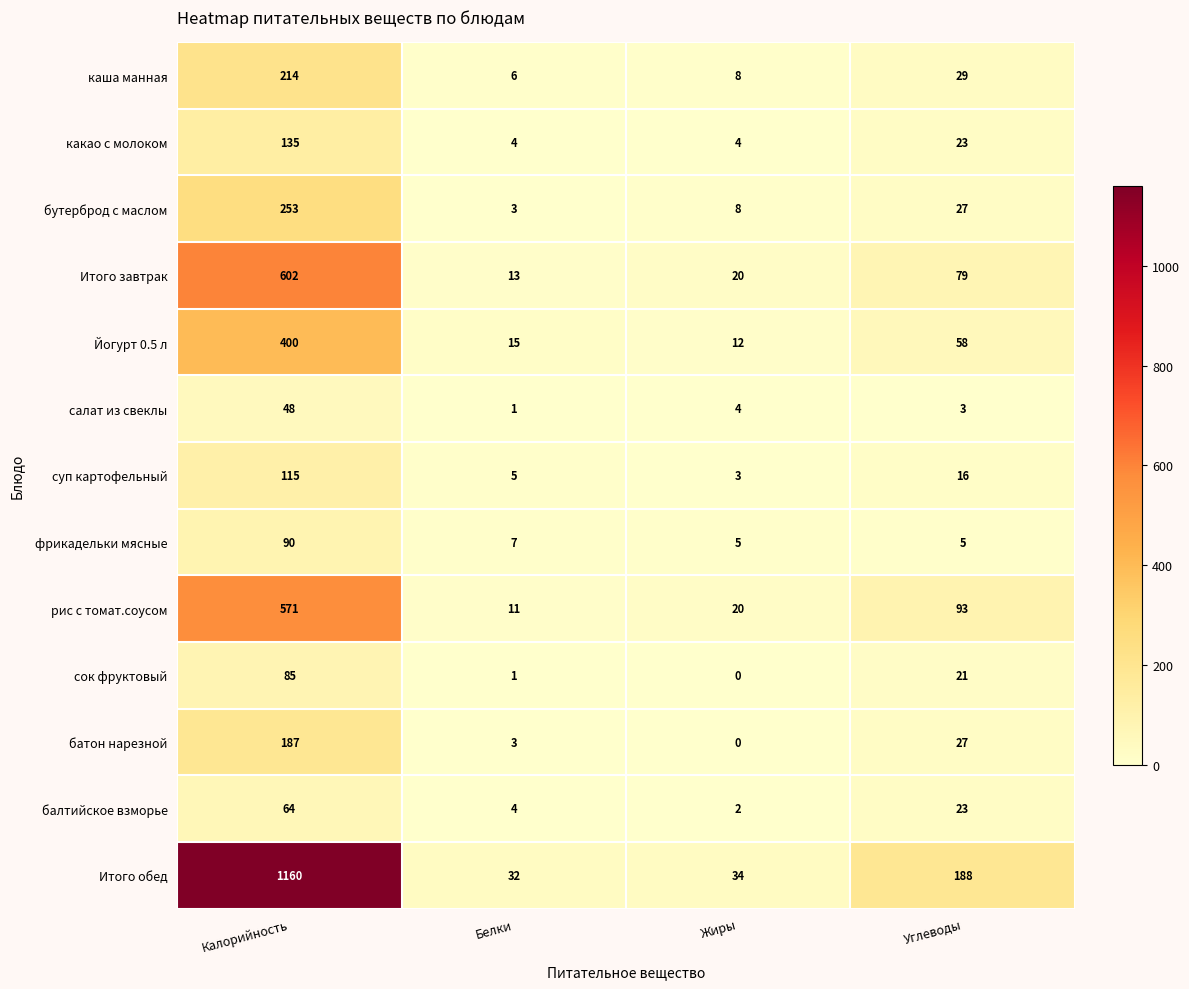

What is the difference between the maximum and minimum values in the салат из свеклы series?

47